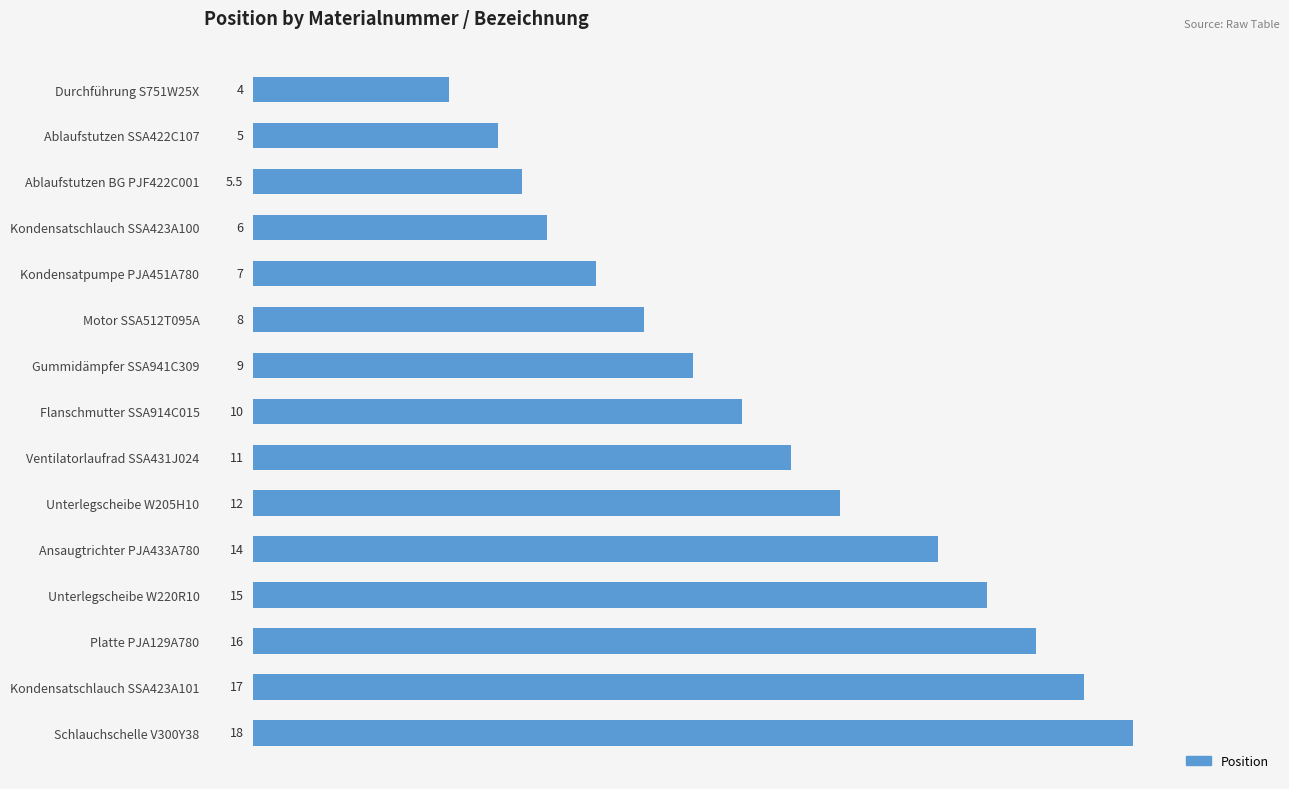

Reading bottom to top, what are all the values shown in this chart?

Schlauchschelle V300Y38=18.0	Kondensatschlauch SSA423A101=17.0	Platte PJA129A780=16.0	Unterlegscheibe W220R10=15.0	Ansaugtrichter PJA433A780=14.0	Unterlegscheibe W205H10=12.0	Ventilatorlaufrad SSA431J024=11.0	Flanschmutter SSA914C015=10.0	Gummidämpfer SSA941C309=9.0	Motor SSA512T095A=8.0	Kondensatpumpe PJA451A780=7.0	Kondensatschlauch SSA423A100=6.0	Ablaufstutzen BG PJF422C001=5.5	Ablaufstutzen SSA422C107=5.0	Durchführung S751W25X=4.0